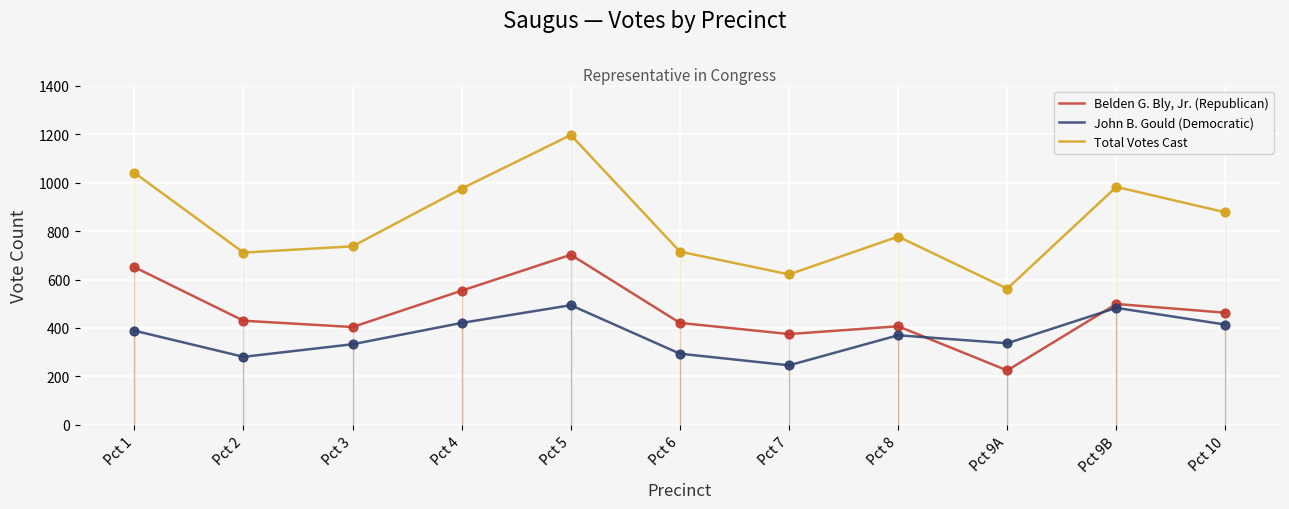

What are all the series names shown in the legend?

Belden G. Bly, Jr. (Republican), John B. Gould (Democratic), Total Votes Cast